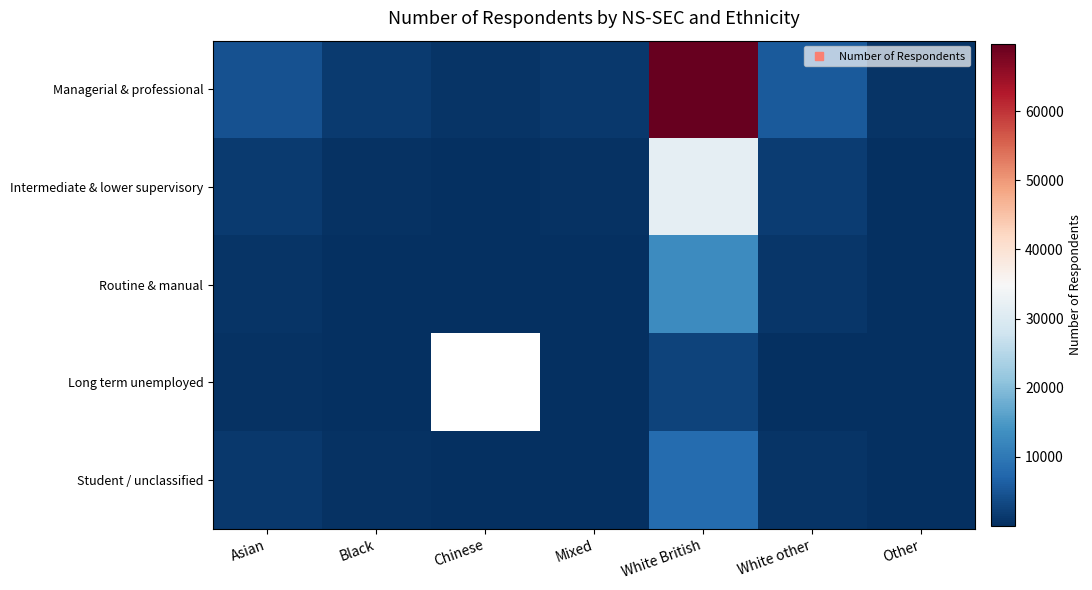

What is the total value across all series at Mixed?

2463.0